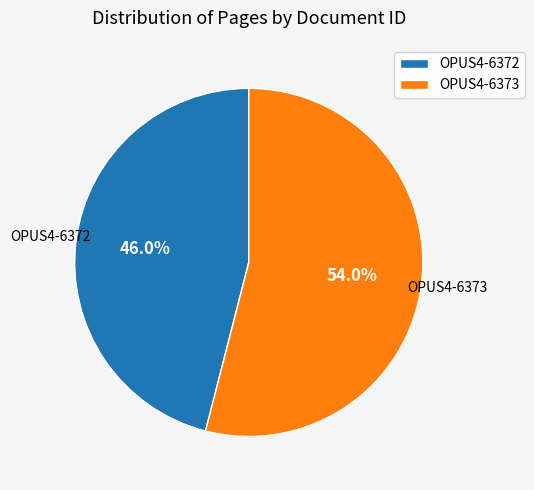

Is the sum of OPUS4-6373 and OPUS4-6372 greater than half?

Yes